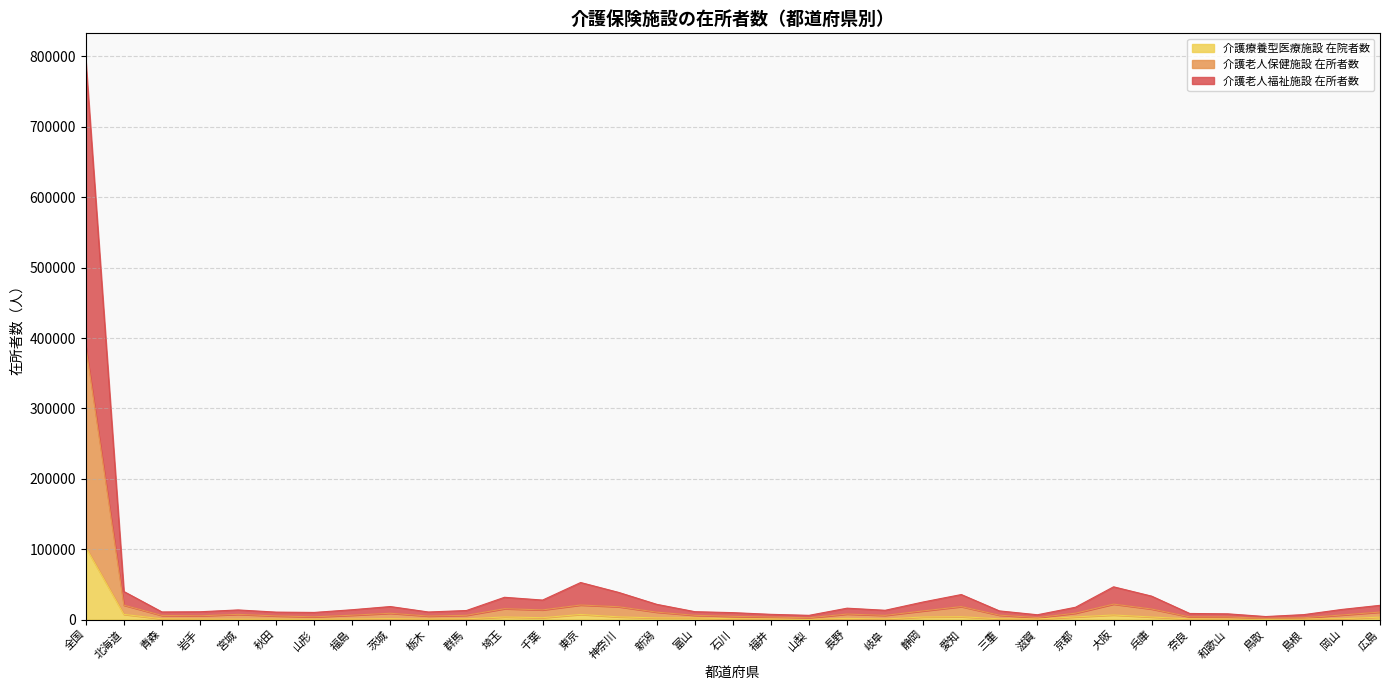

Between 北海道 and 石川, which series saw the biggest shift?

介護老人福祉施設 在所者数